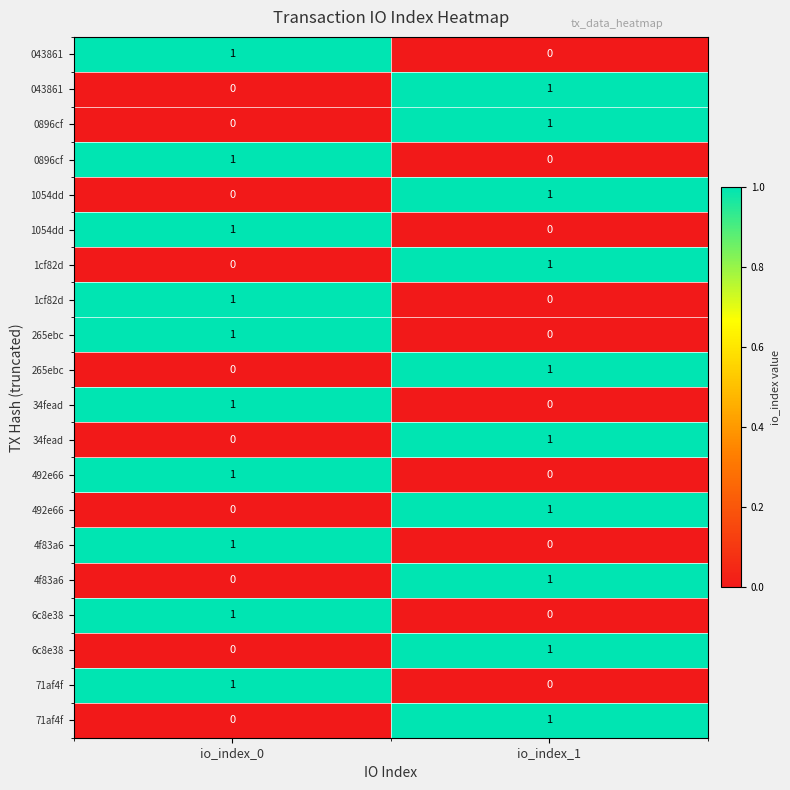

At how many categories does at least one series exceed 0?

2